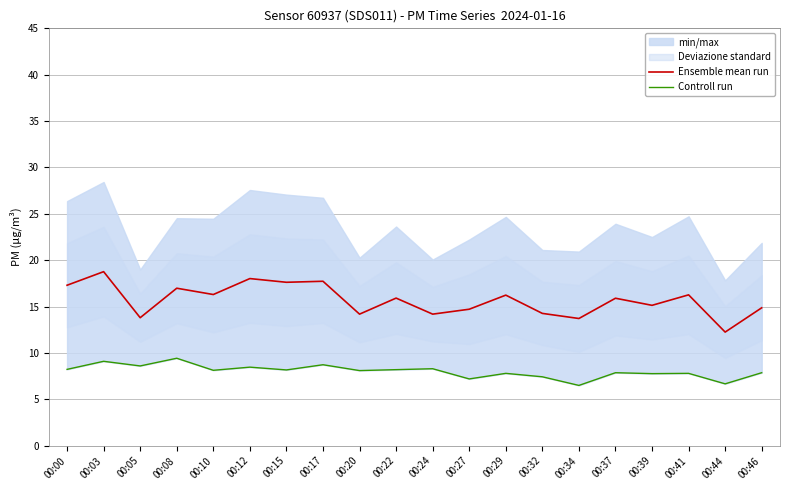

At which label is Ensemble mean run closest to 15?

00:46